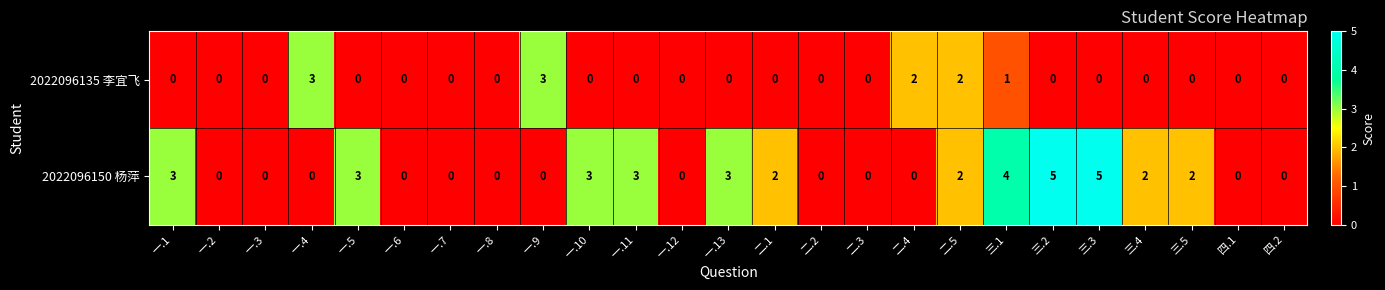

True or false: 2022096135 李宜飞 has a value of 0 at 二.3.

True